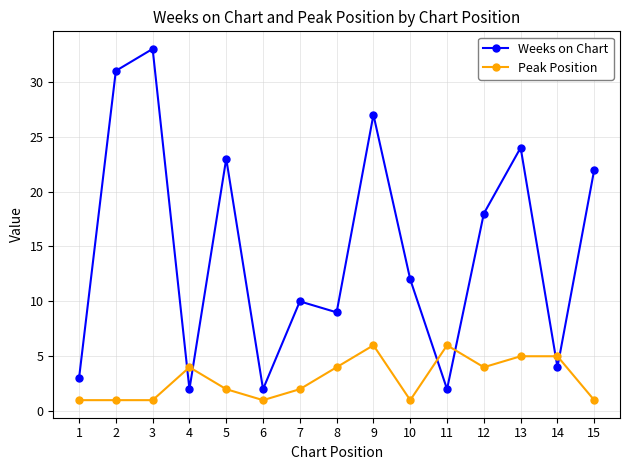

Which series has the widest spread of values?

Weeks on Chart